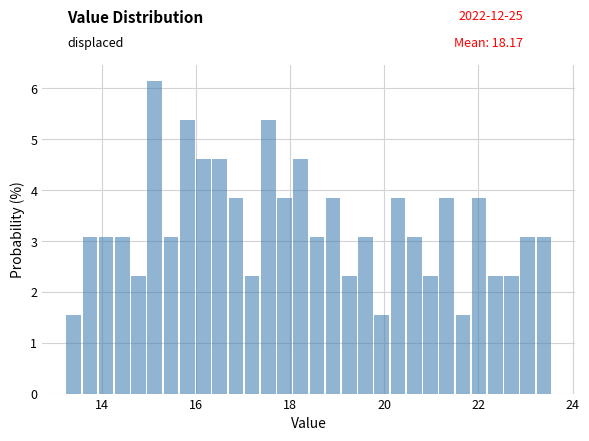

Around what value on the x-axis is the tallest bar? Give the approximate position of its centre, as read against the axis.

15.2